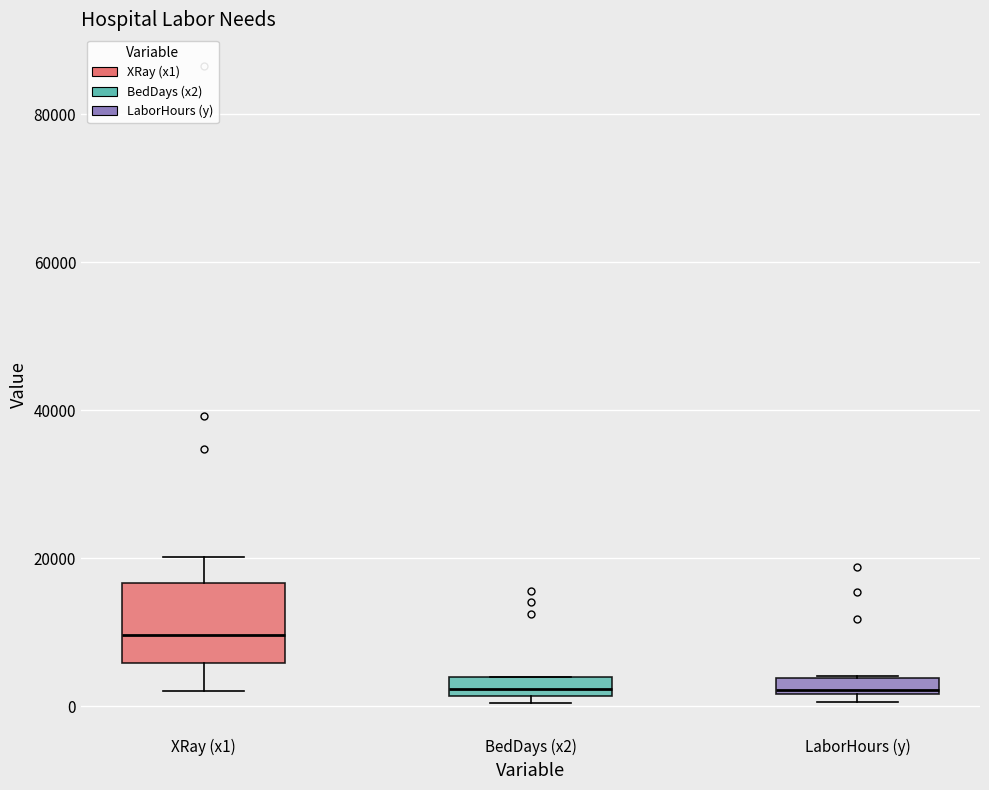

Comparing the boxes themselves (not the whiskers), which one is the tallest?

XRay (x1)